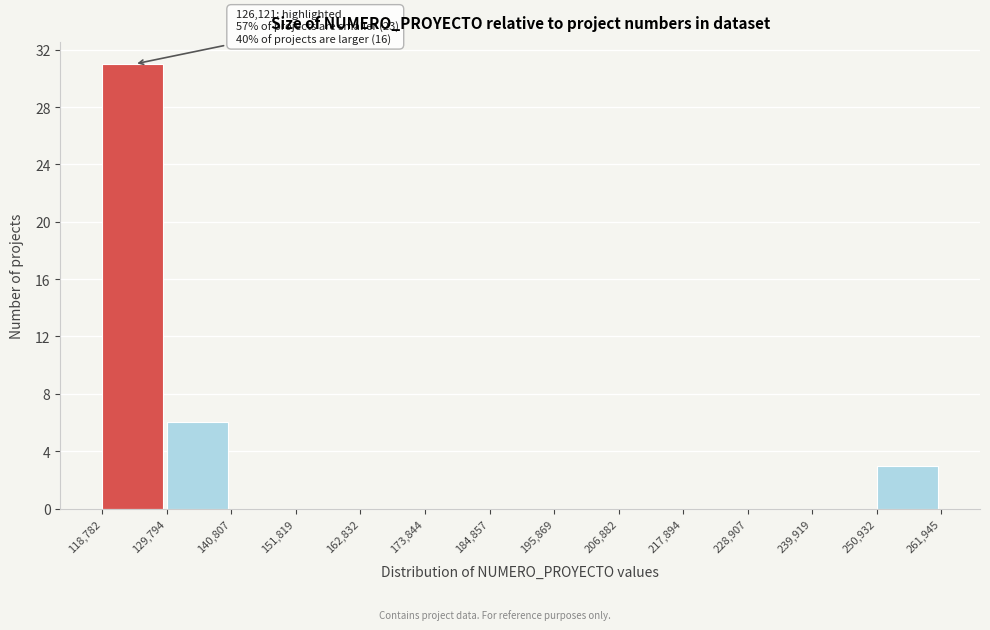

Over which range of the x-axis is the bar tallest?

118,782 to 129,794